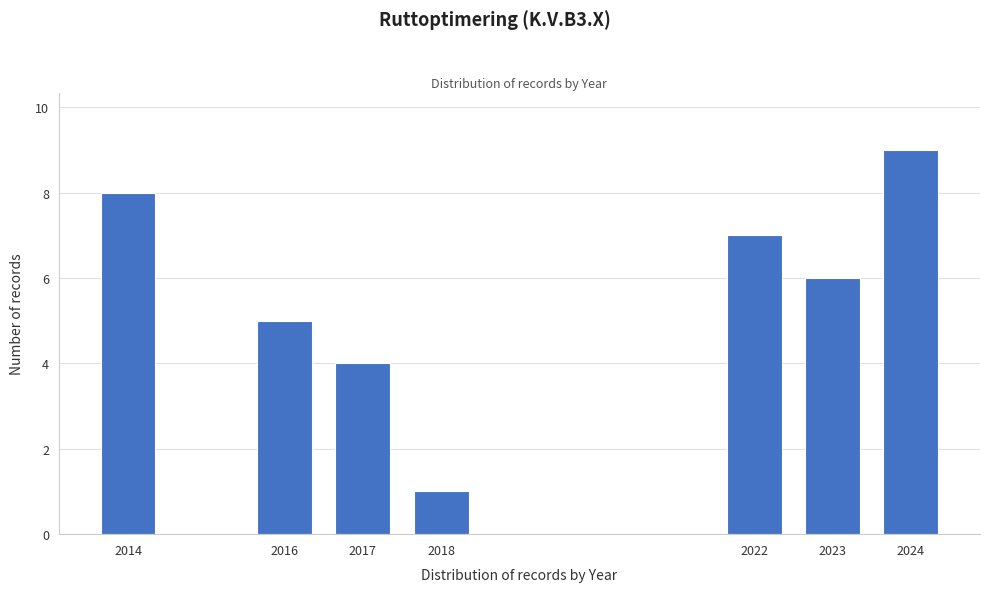

Reading left to right, list all the values displayed in this chart.

8	5	4	1	7	6	9